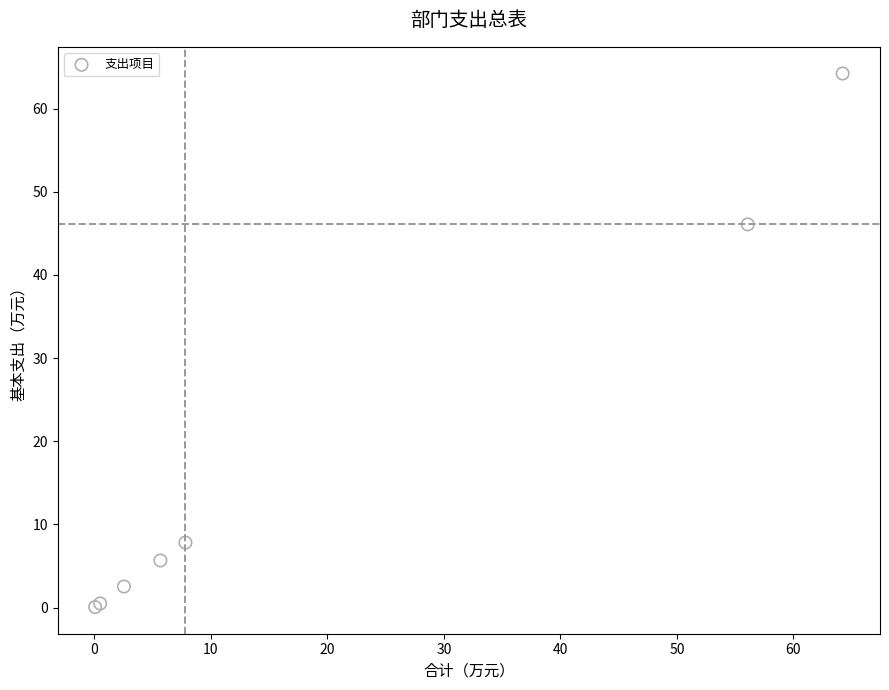

What Y value in the scatter plot is closest to 32?

46.1